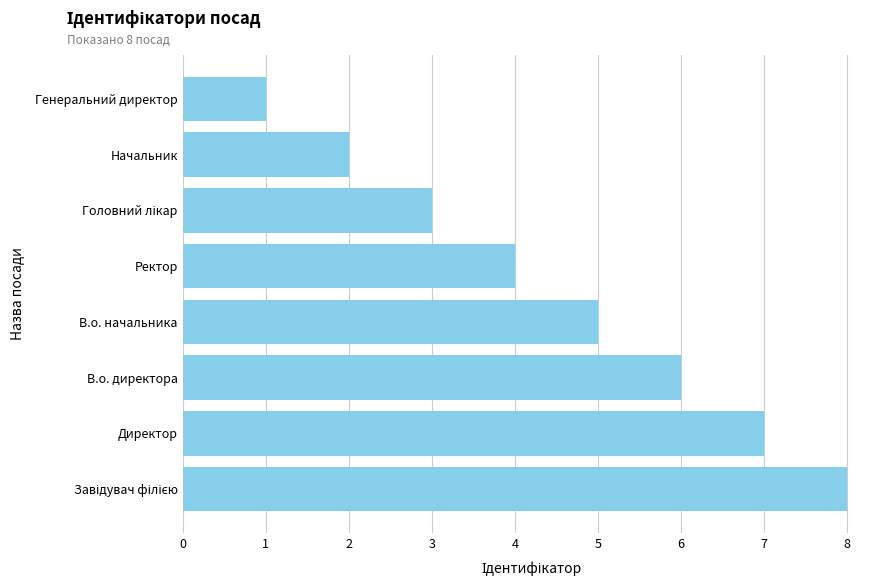

Is it true that the value at Начальник is 0?

False